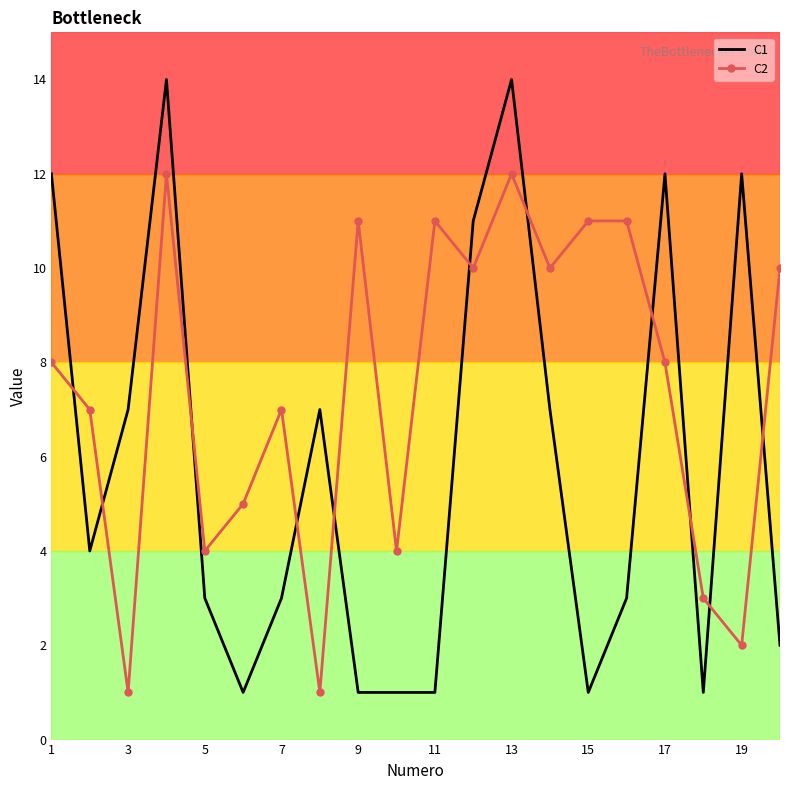

What is the greatest value displayed?

14